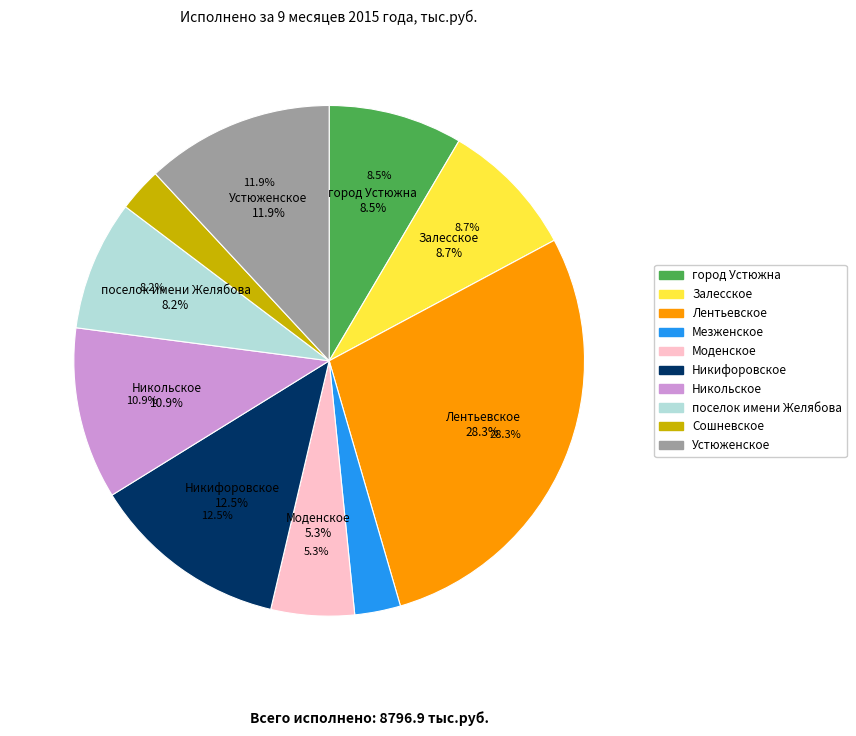

Does any single category account for the majority?

No